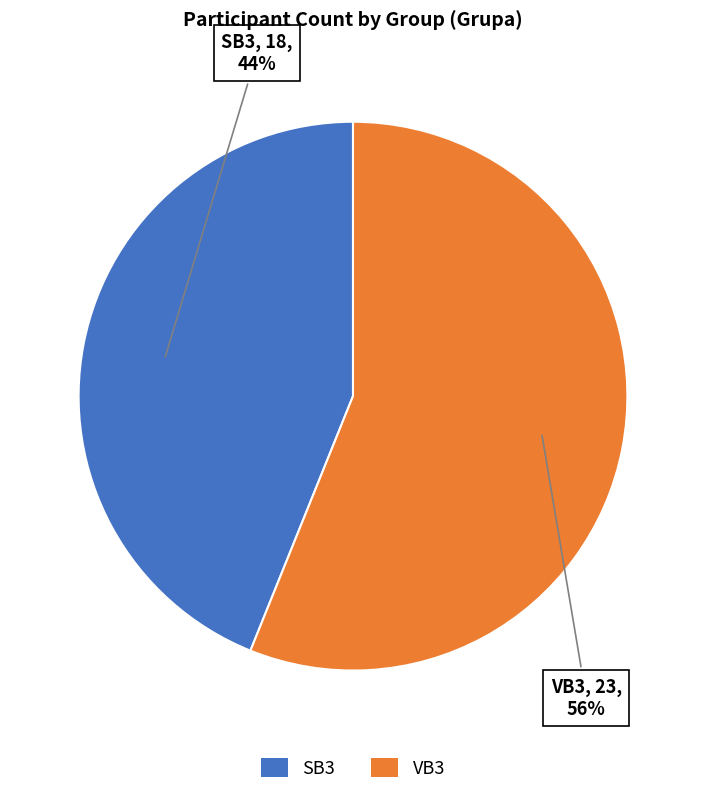

Do VB3 and SB3 together represent more than half of the pie?

Yes